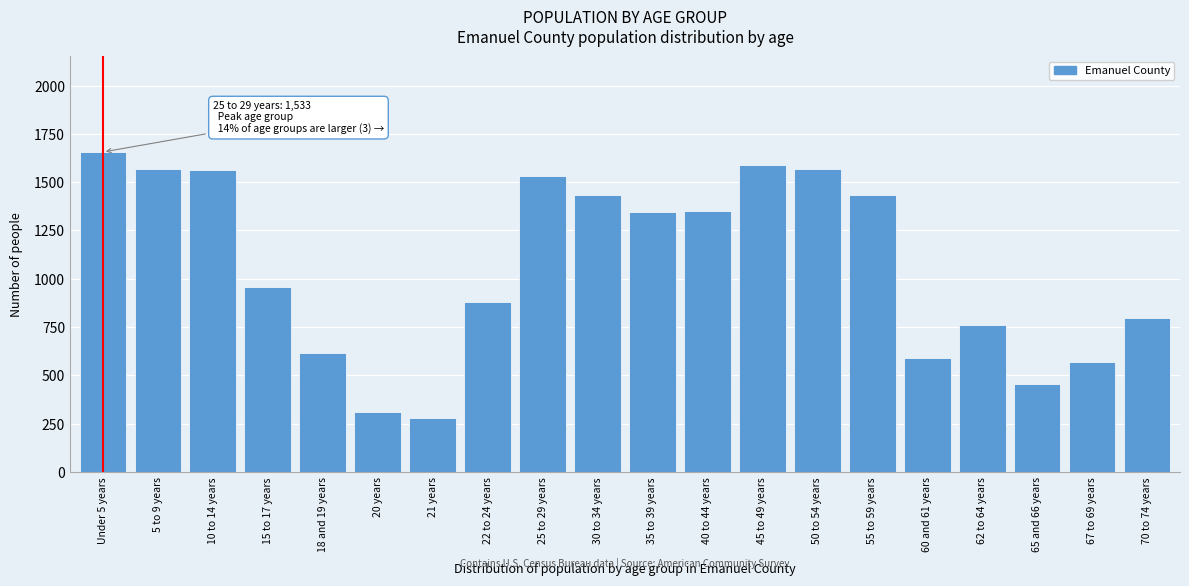

What is the average value?

1063